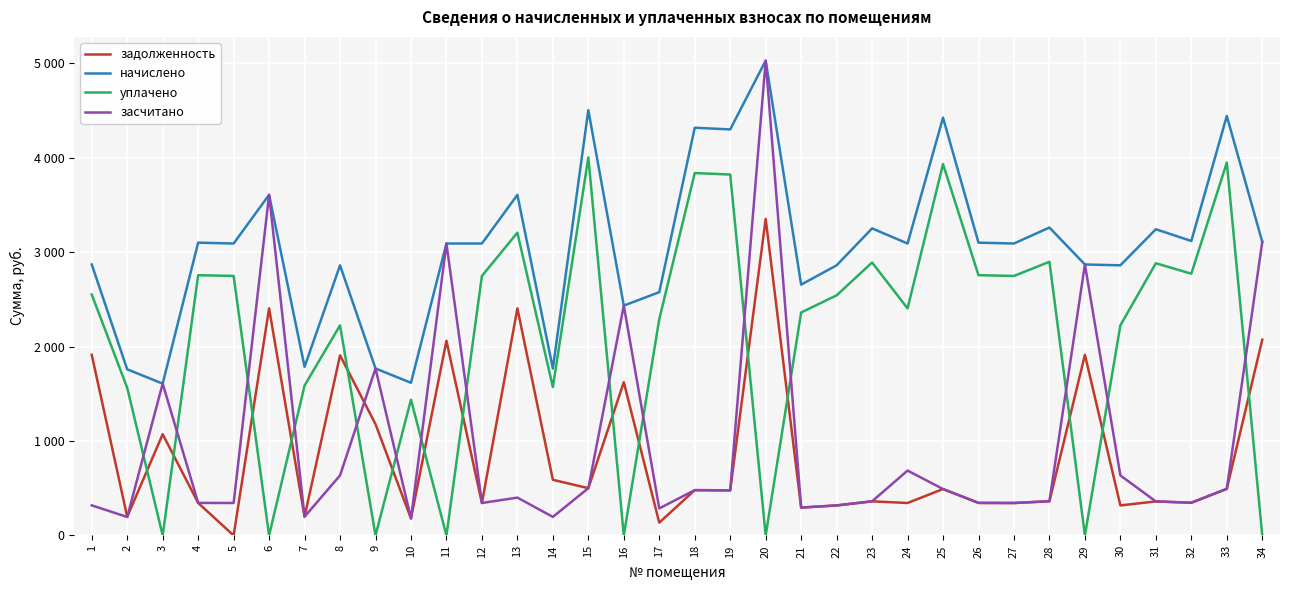

What is the lowest value of the засчитано series?

179.6